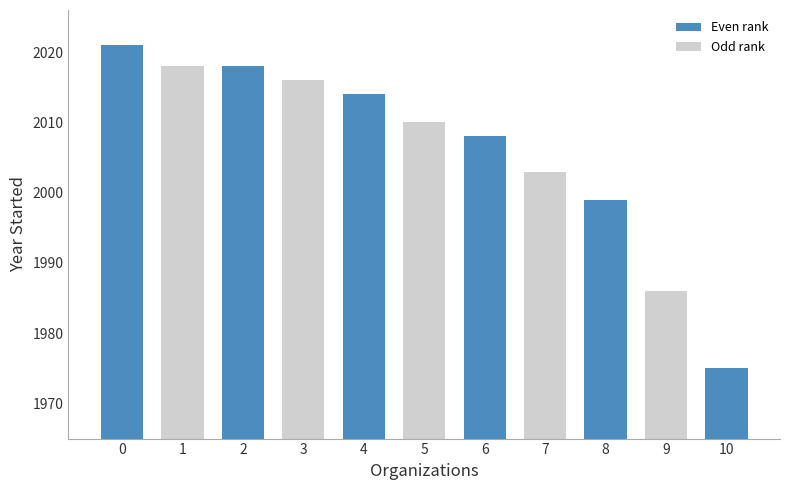

Is it true that the value at 5 is 1341?

False